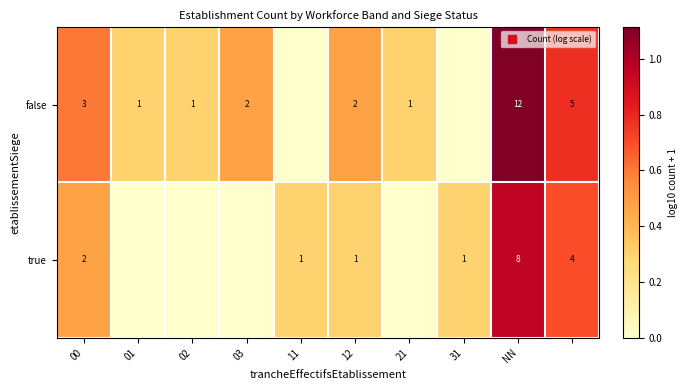

Which series has the widest spread of values?

false